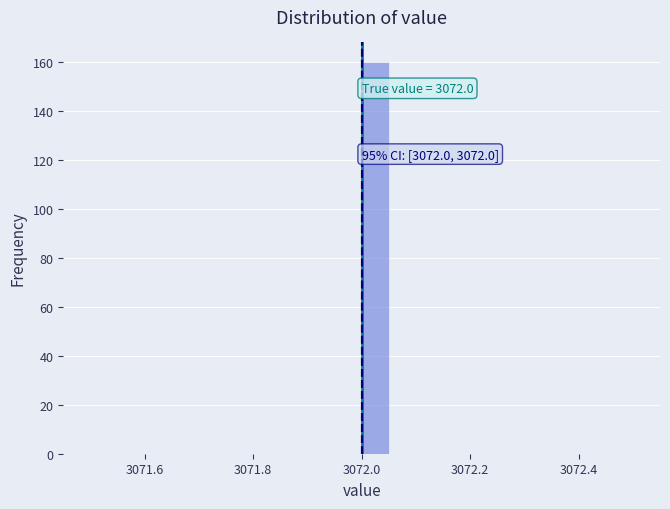

Around what value on the x-axis is the tallest bar? Give the approximate position of its centre, as read against the axis.

3072.02